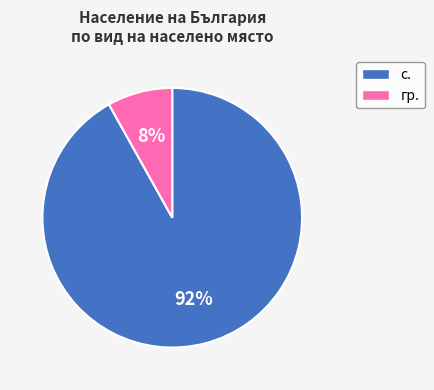

Combined, do гр. and с. account for over 50%?

Yes